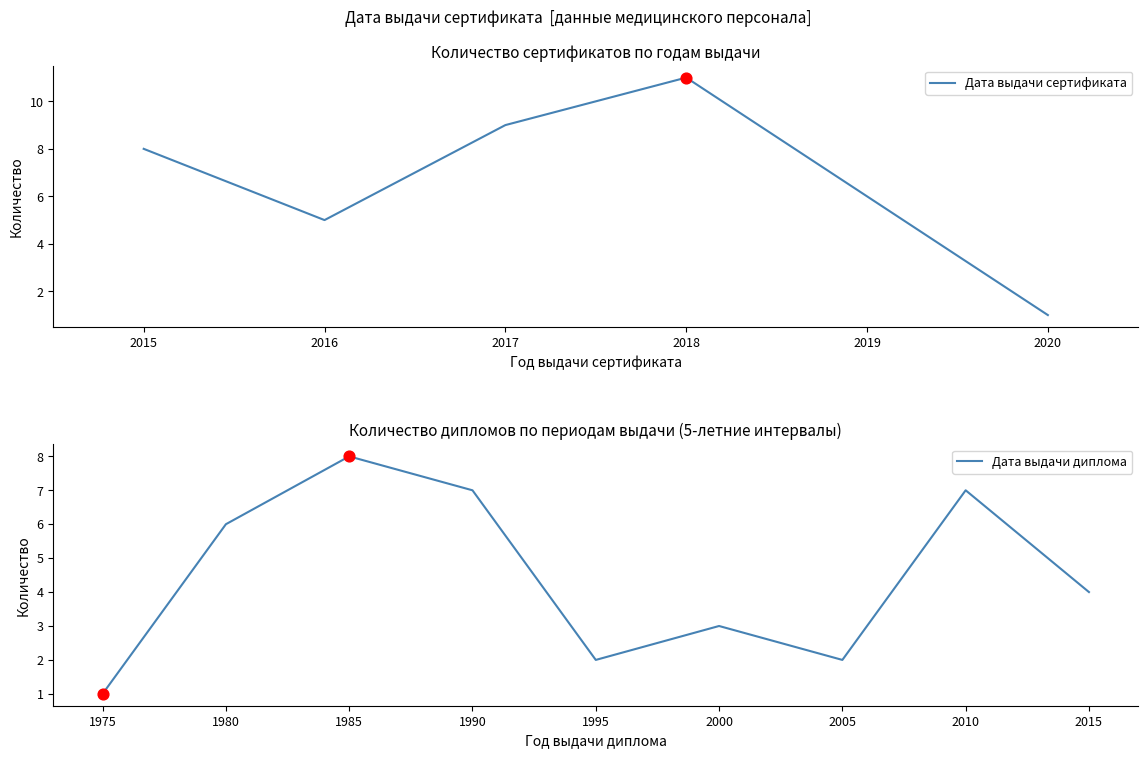

The Дата выдачи сертификата series shows 5 at 2016. True or false?

True